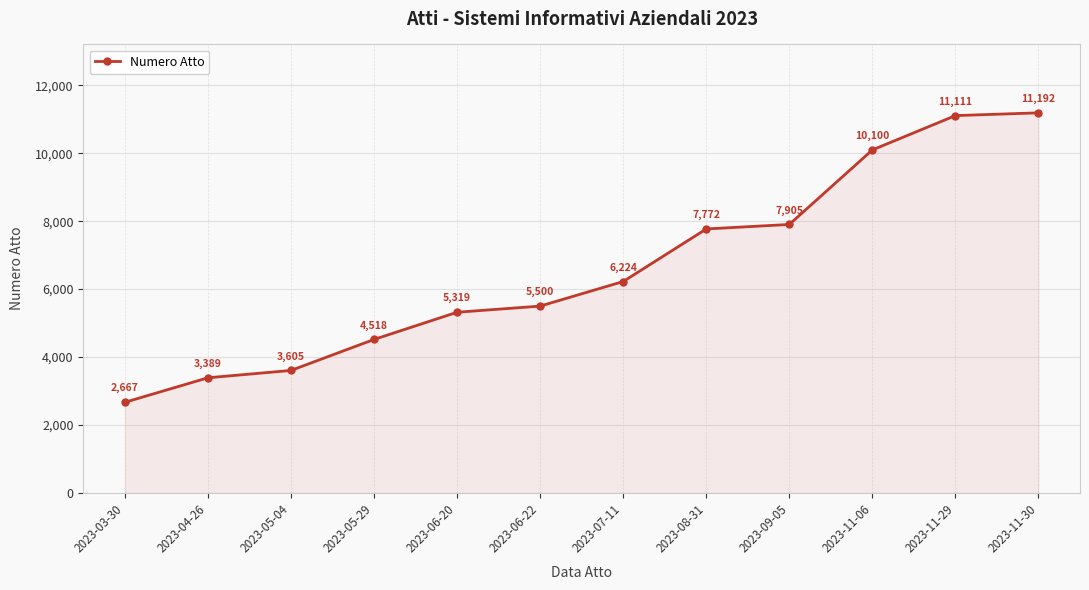

What is the value of the 4th point from the left?

4518